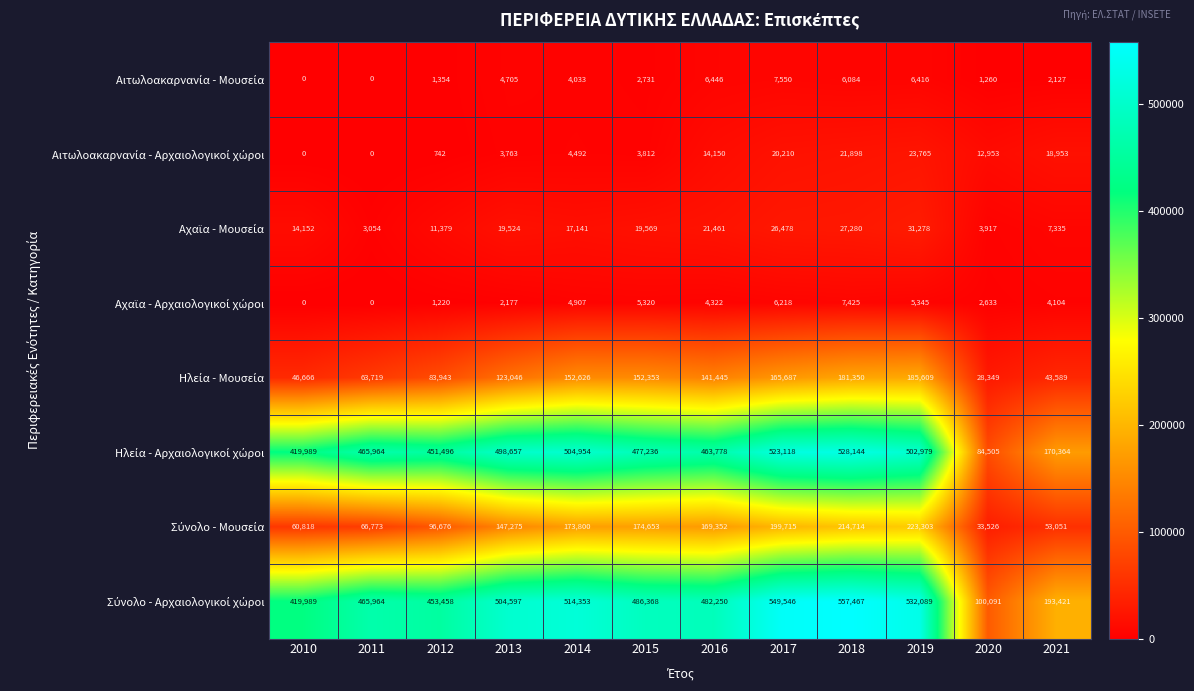

What is the total value across all series at 2018?

1544362